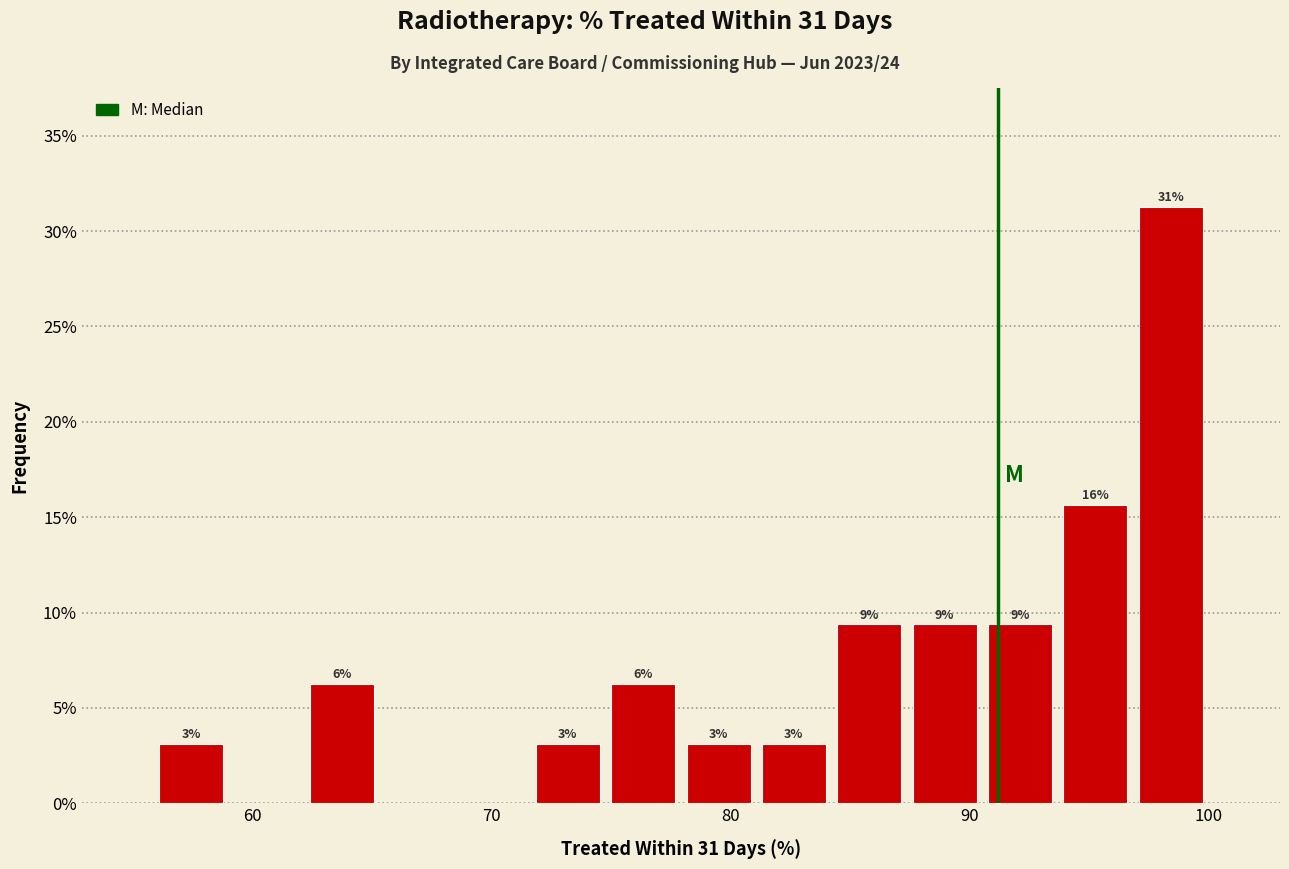

Around what value on the x-axis is the tallest bar? Give the approximate position of its centre, as read against the axis.

98